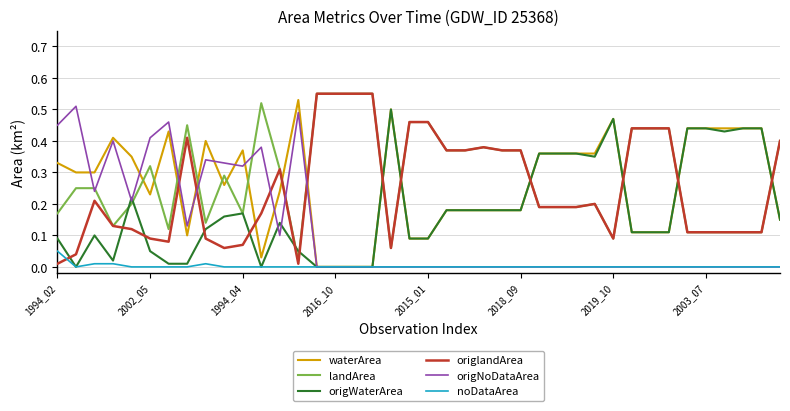

After their last crossing, which series has the higher values: waterArea or origlandArea?

origlandArea